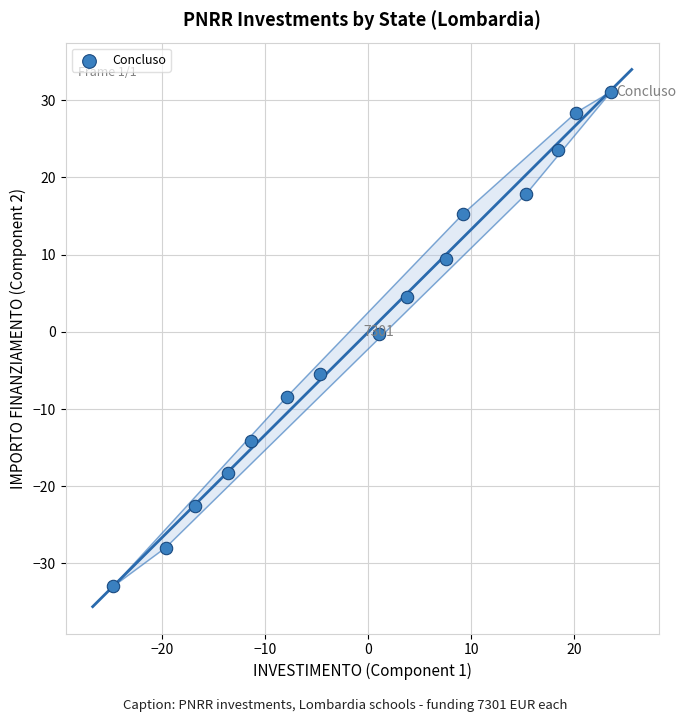

What is the range of Y values (max minus min)?

64.1